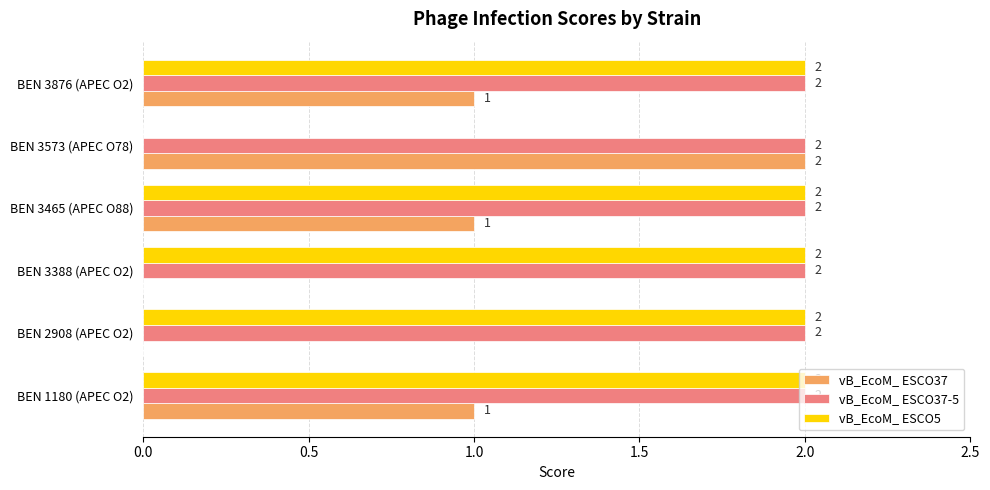

At which label does vB_EcoM_ ESCO37 reach its peak?

BEN 3573 (APEC O78)